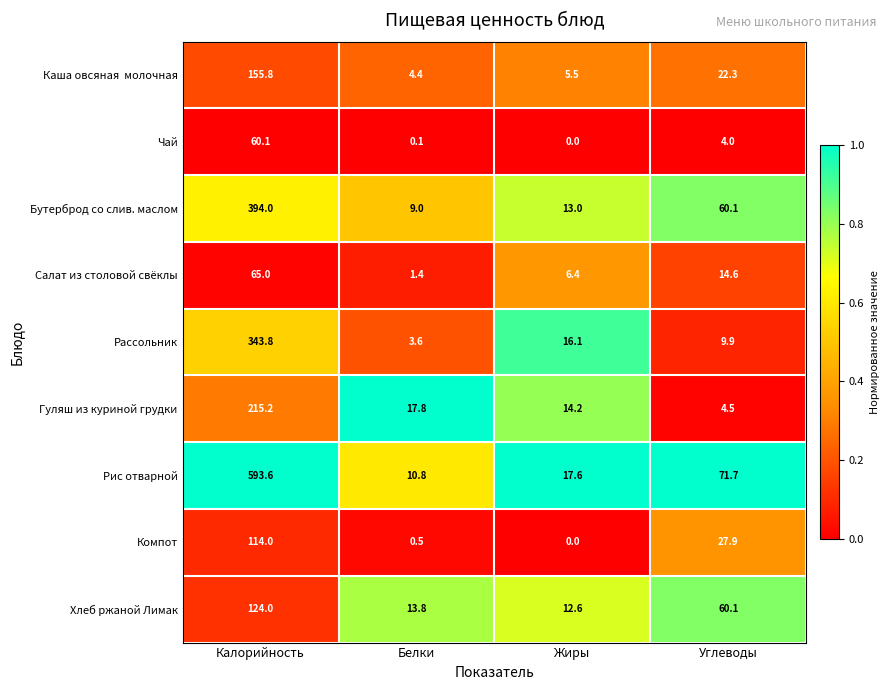

At which label does Рис отварной first exceed 71?

Калорийность